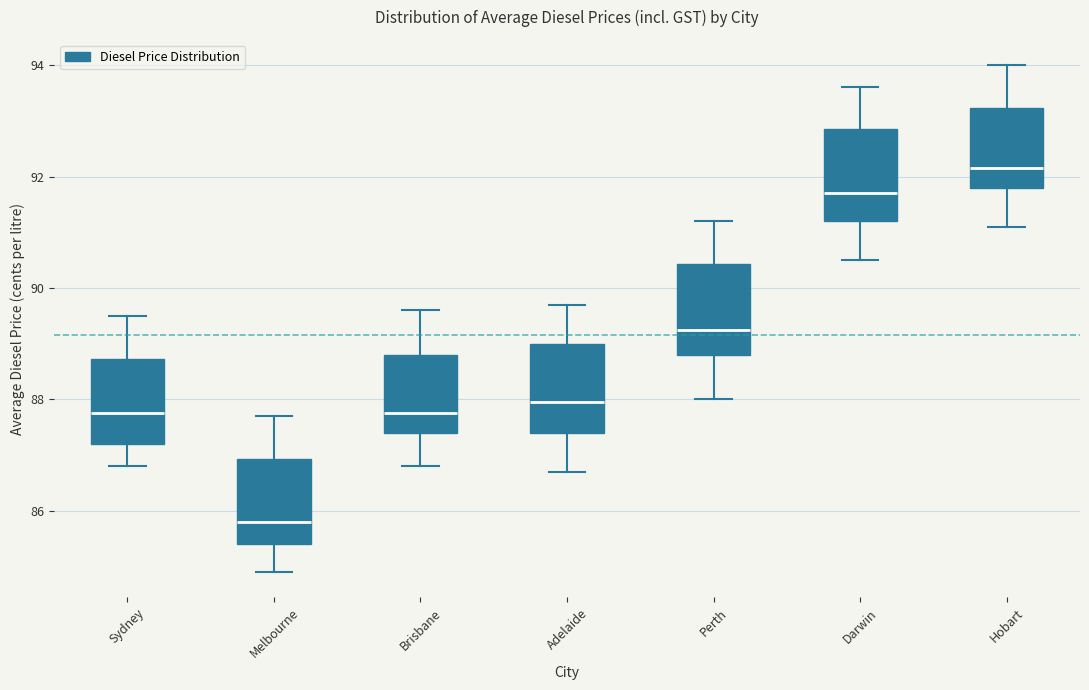

Where does the median line of the box for Brisbane sit on the y-axis? The values are not printed on the chart, so give them approximately, as read against the axis.

87.8